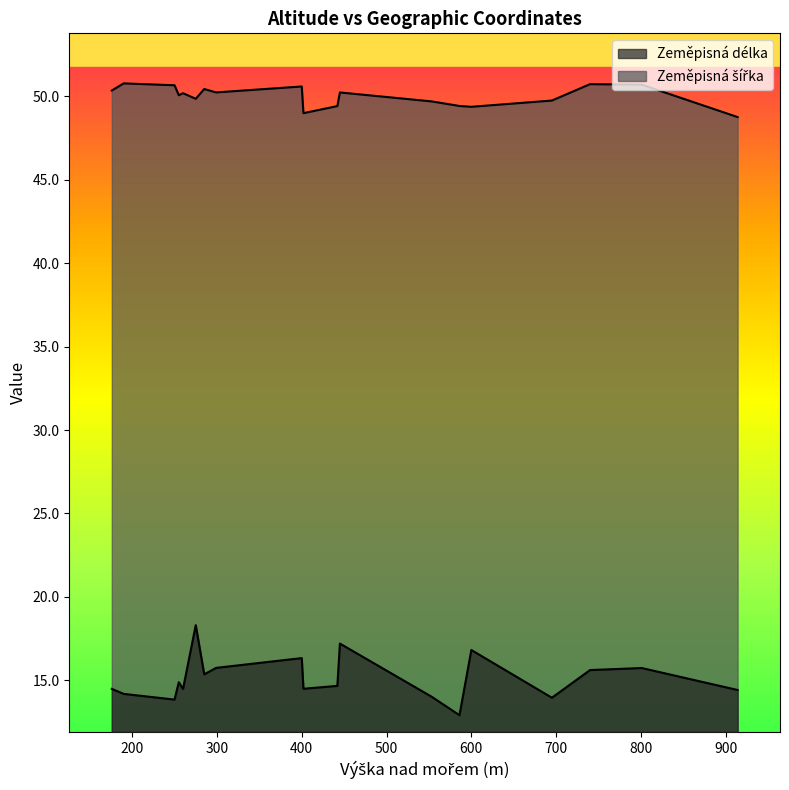

What is the difference between the Zeměpisná délka values at 176 and 695?

0.5